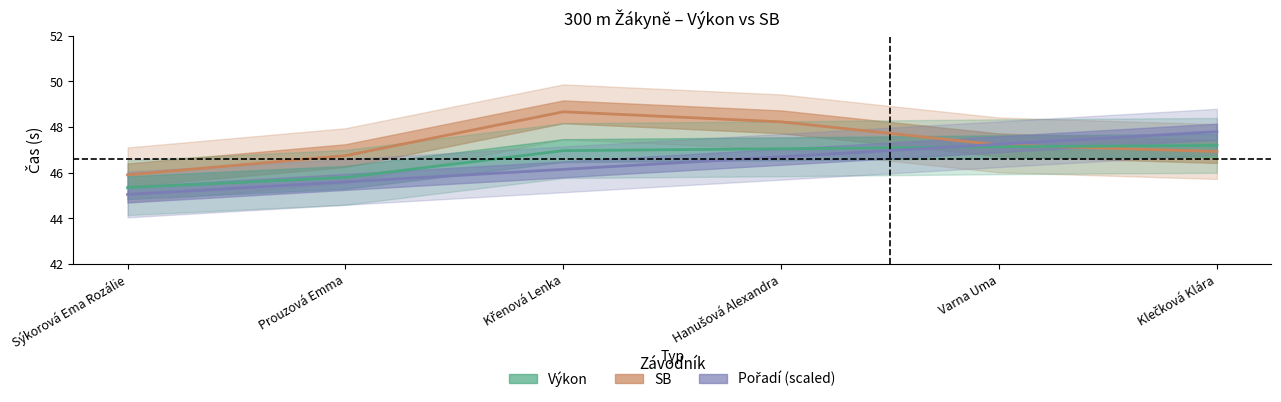

What position from the right is Prouzová Emma?

5